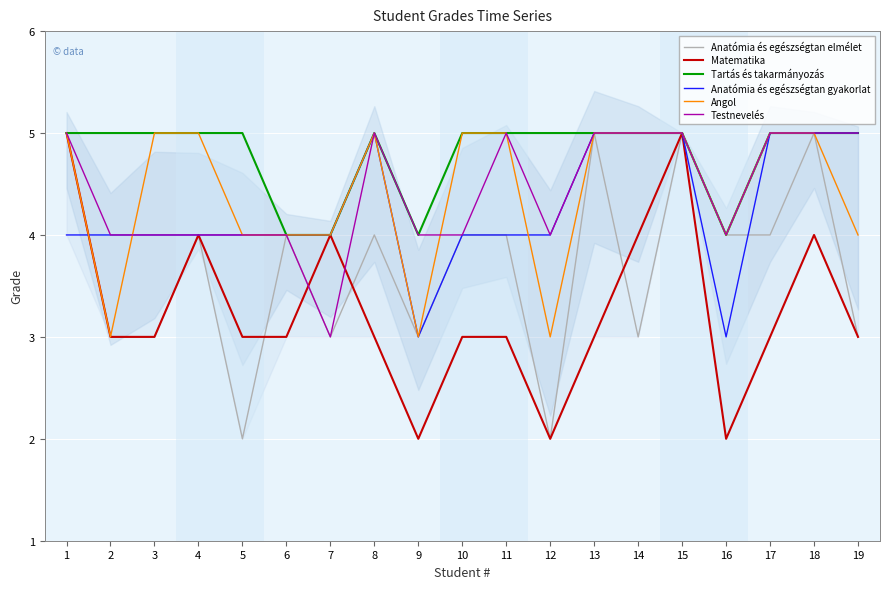

Where do Matematika and Testnevelés first cross each other?

6 and 7